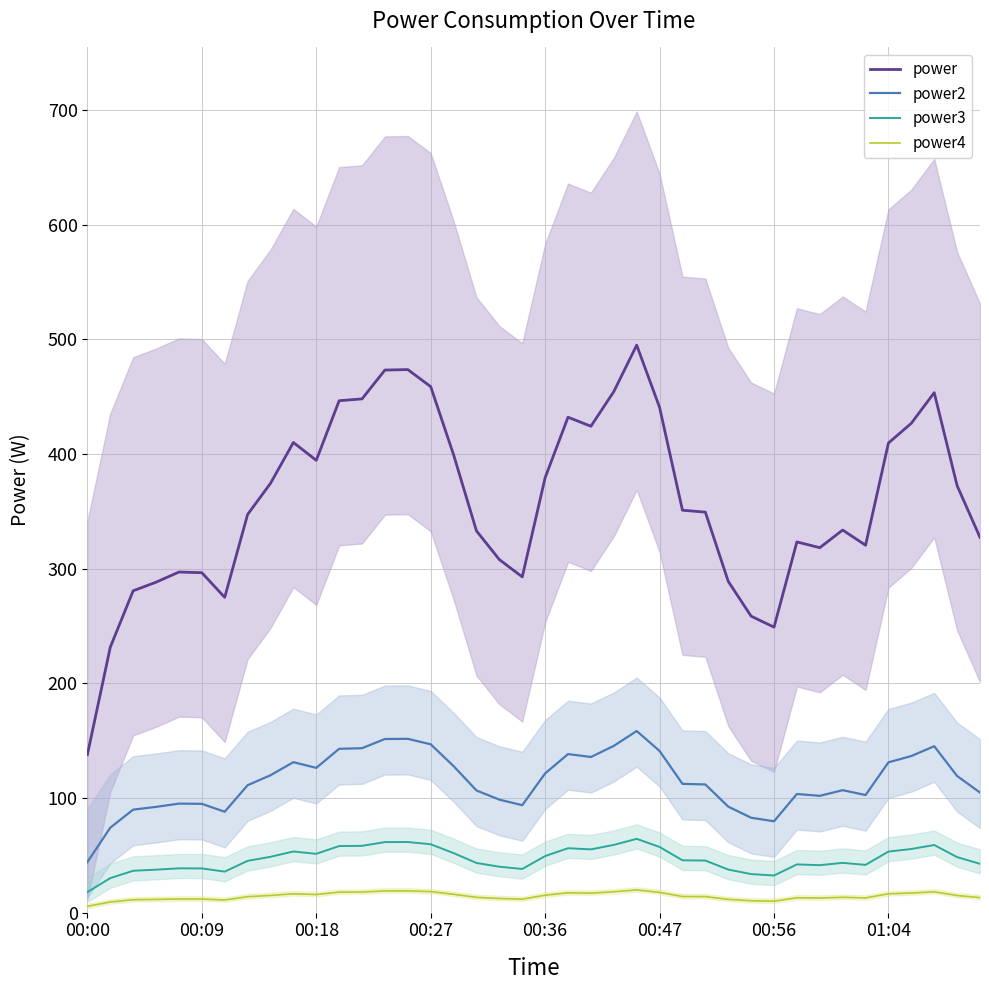

At which category is the sum across all series the highest?

24